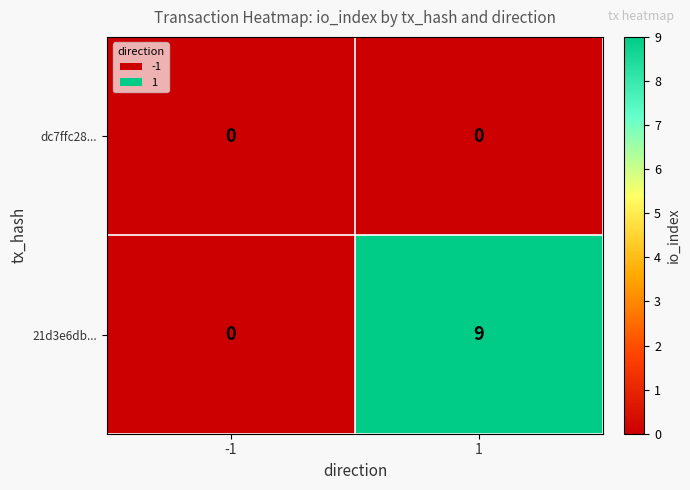

Which series has the largest range (max minus min)?

21d3e6db...